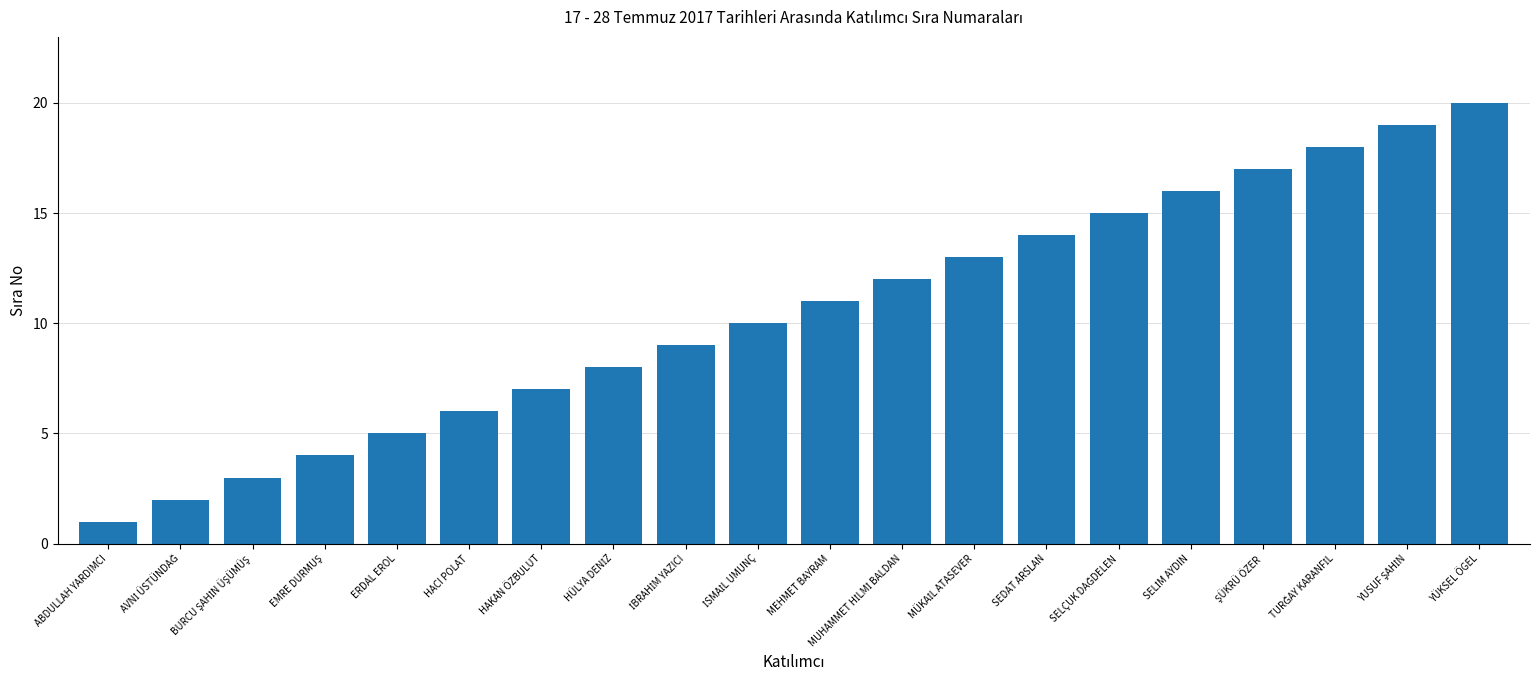

What value does the data have at HAKAN ÖZBULUT?

7